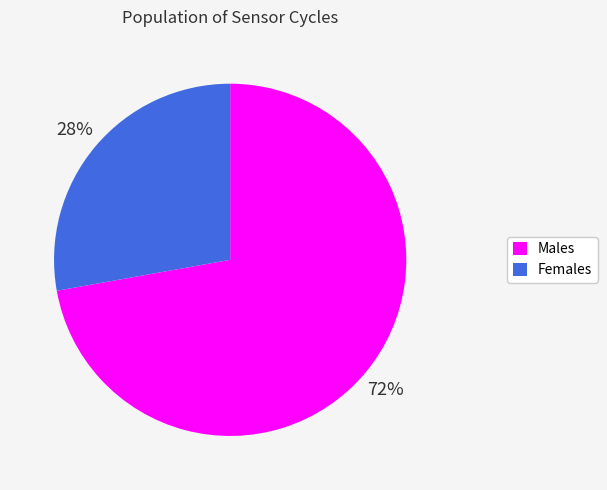

Which has a higher value, Females or Males?

Males